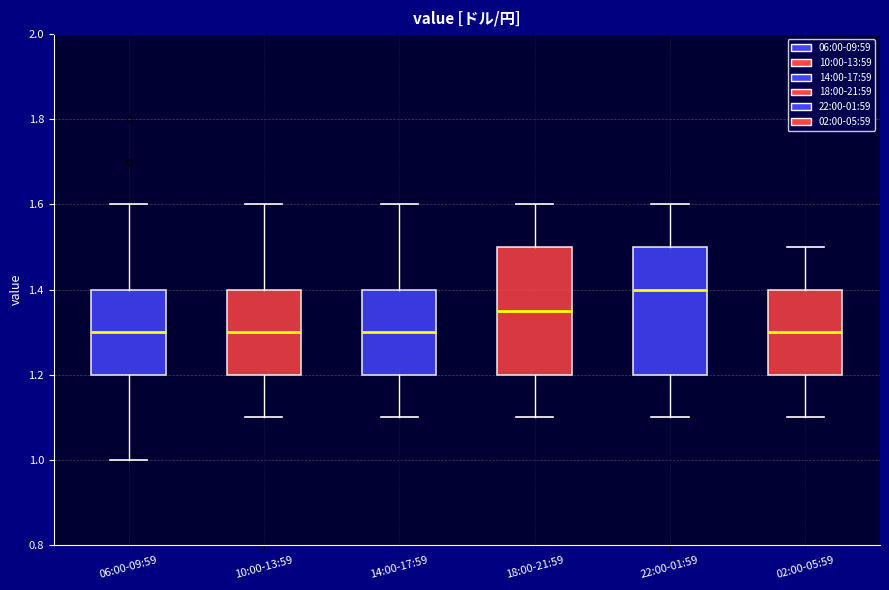

Reading left to right, transcribe this box plot: for each box, give where its median line is, the range the box spans, and where its two whiskers end, as read against the y-axis. The values are not printed on the chart, so give them approximately, as read against the axis.

06:00-09:59: median 1.30, box 1.20 to 1.40, whiskers 1.00 to 1.60
10:00-13:59: median 1.30, box 1.20 to 1.40, whiskers 1.10 to 1.60
14:00-17:59: median 1.30, box 1.20 to 1.40, whiskers 1.10 to 1.60
18:00-21:59: median 1.36, box 1.20 to 1.50, whiskers 1.10 to 1.60
22:00-01:59: median 1.40, box 1.20 to 1.50, whiskers 1.10 to 1.60
02:00-05:59: median 1.30, box 1.20 to 1.40, whiskers 1.10 to 1.50